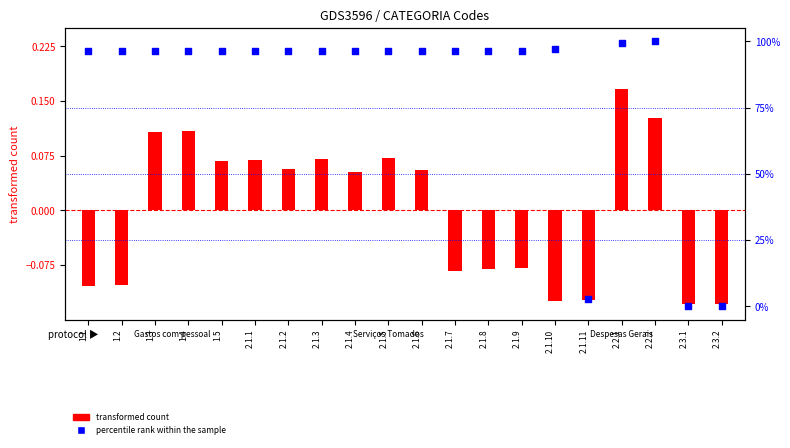

Which series has the widest spread of Y values?

percentile rank within the sample